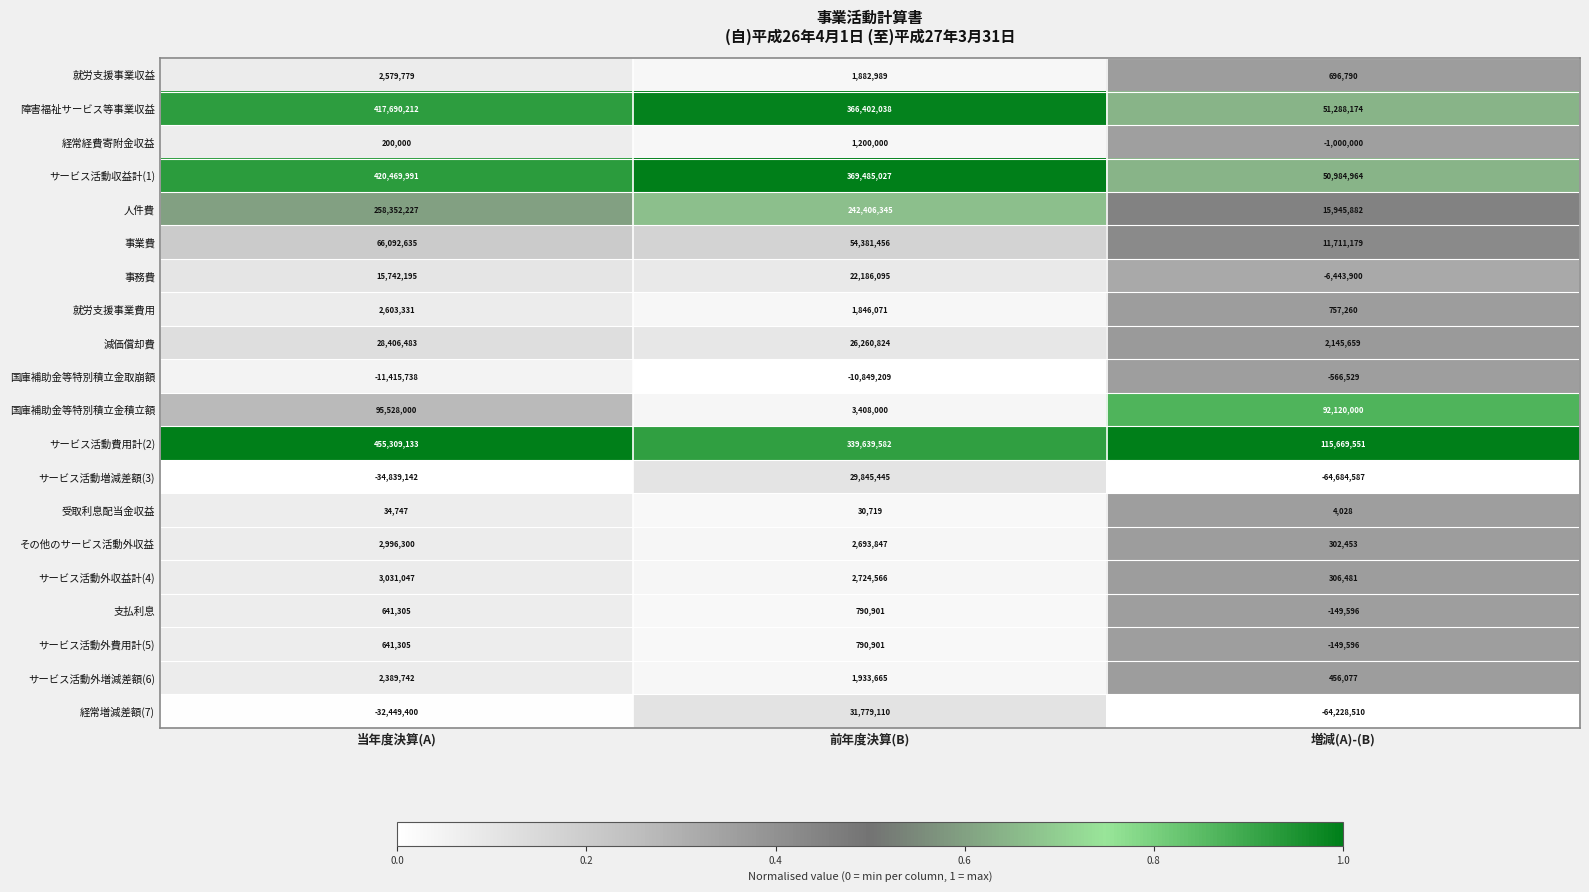

Which series changed the most between 当年度決算(A) and 前年度決算(B)?

サービス活動費用計(2)